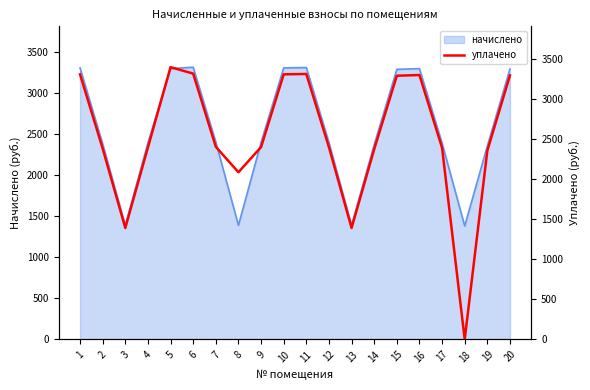

What is the value of the 17th point from the left?

2393.6